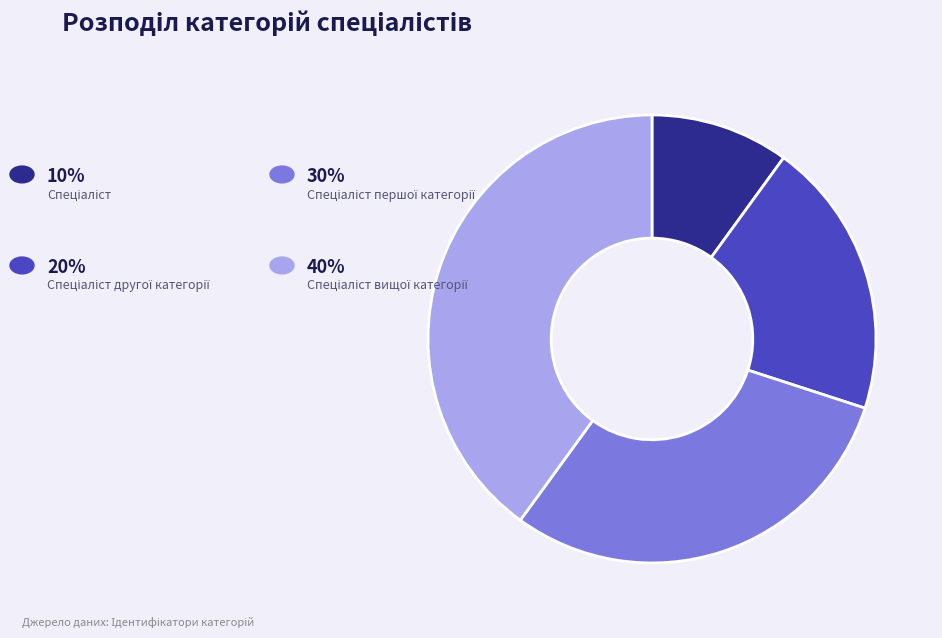

Is there a majority slice in this chart?

No